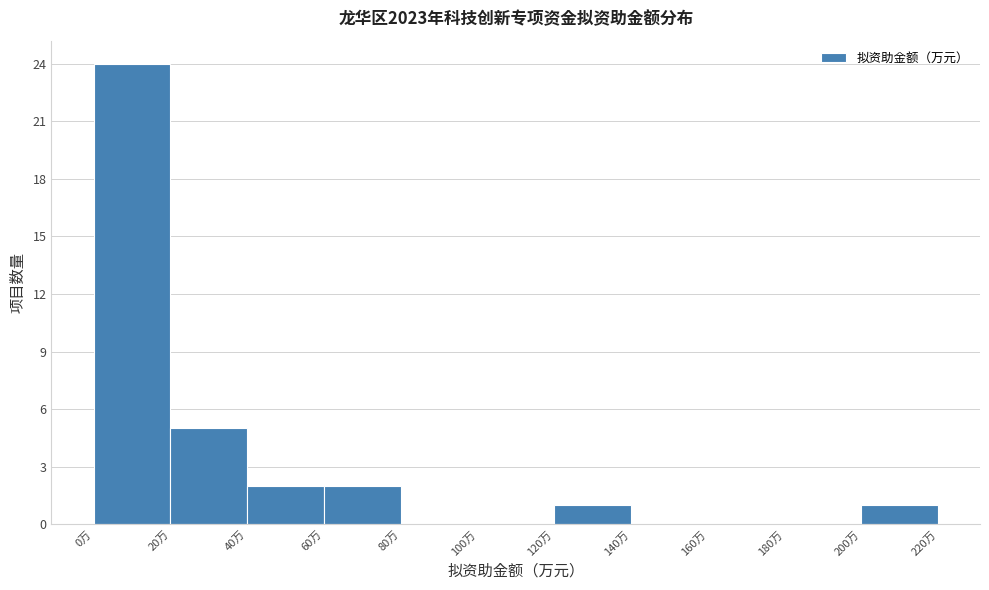

Reading left to right, list every bar in this chart as the range it spans on the x-axis followed by its height. The values are not printed on the chart, so give them approximately, as read against the axis.

0 to 20: 24
20 to 40: 5
40 to 60: 2
60 to 80: 2
80 to 100: 0
100 to 120: 0
120 to 140: 1
140 to 160: 0
160 to 180: 0
180 to 200: 0
200 to 220: 1